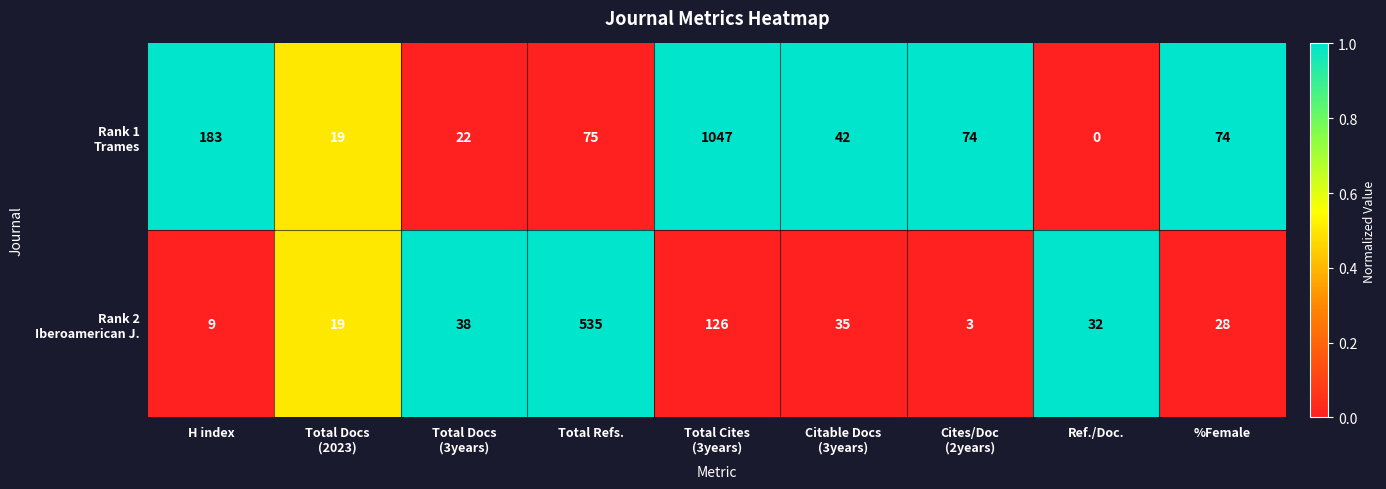

At how many categories does at least one series exceed 114?

3